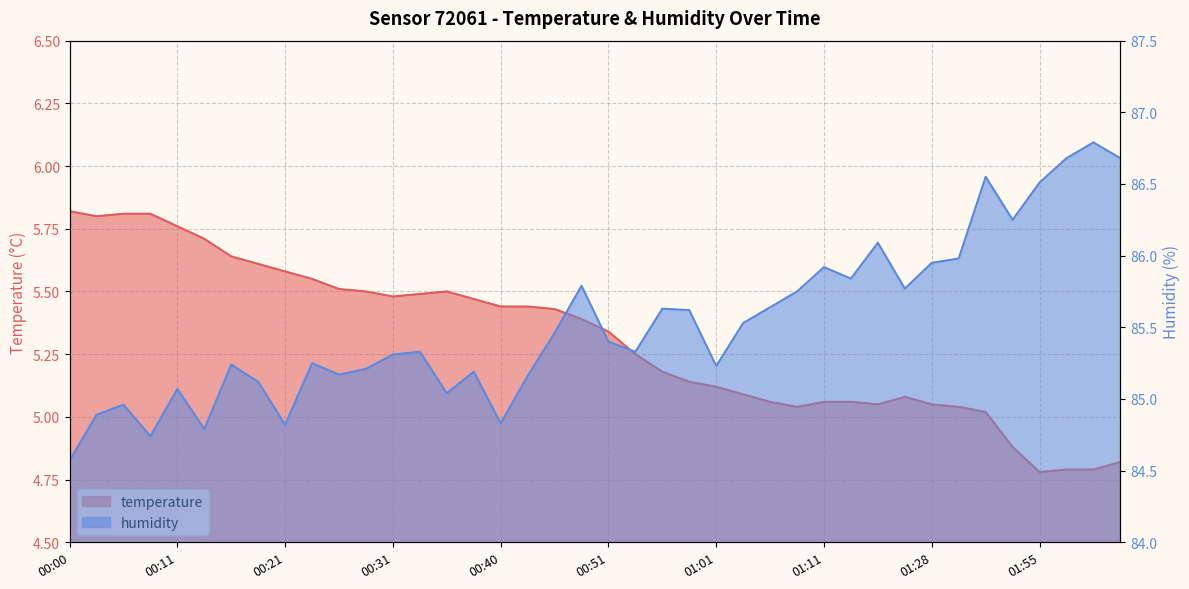

Where does the humidity series first go above 85?

00:11